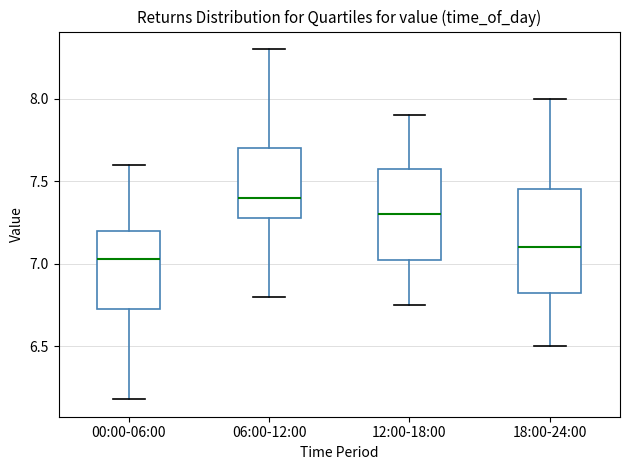

Reading left to right, transcribe this box plot: for each box, give where its median line is, the range the box spans, and where its two whiskers end, as read against the y-axis. The values are not printed on the chart, so give them approximately, as read against the axis.

00:00-06:00: median 7.05, box 6.75 to 7.20, whiskers 6.20 to 7.60
06:00-12:00: median 7.40, box 7.30 to 7.70, whiskers 6.80 to 8.30
12:00-18:00: median 7.30, box 7.05 to 7.60, whiskers 6.75 to 7.90
18:00-24:00: median 7.10, box 6.85 to 7.45, whiskers 6.50 to 8.00